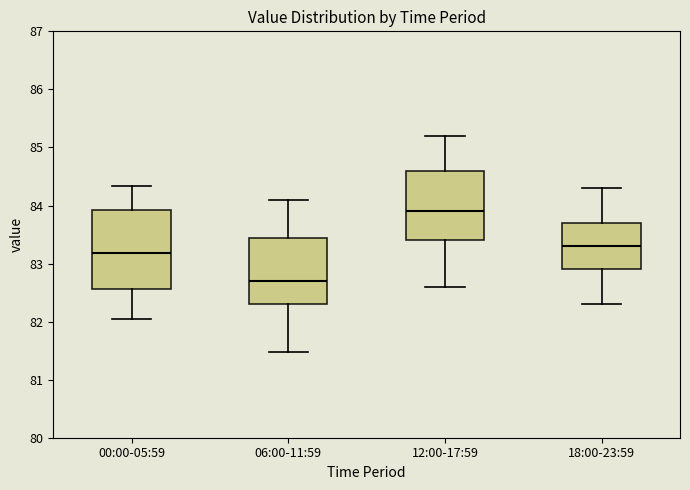

Reading left to right, read every box against the y-axis: the position of its median line, the range the box covers, and the ends of its whiskers. The values are not printed on the chart, so give them approximately, as read against the axis.

00:00-05:59: median 83.2, box 82.6 to 83.9, whiskers 82.1 to 84.3
06:00-11:59: median 82.7, box 82.3 to 83.4, whiskers 81.5 to 84.1
12:00-17:59: median 83.9, box 83.4 to 84.6, whiskers 82.6 to 85.2
18:00-23:59: median 83.3, box 82.9 to 83.7, whiskers 82.3 to 84.3